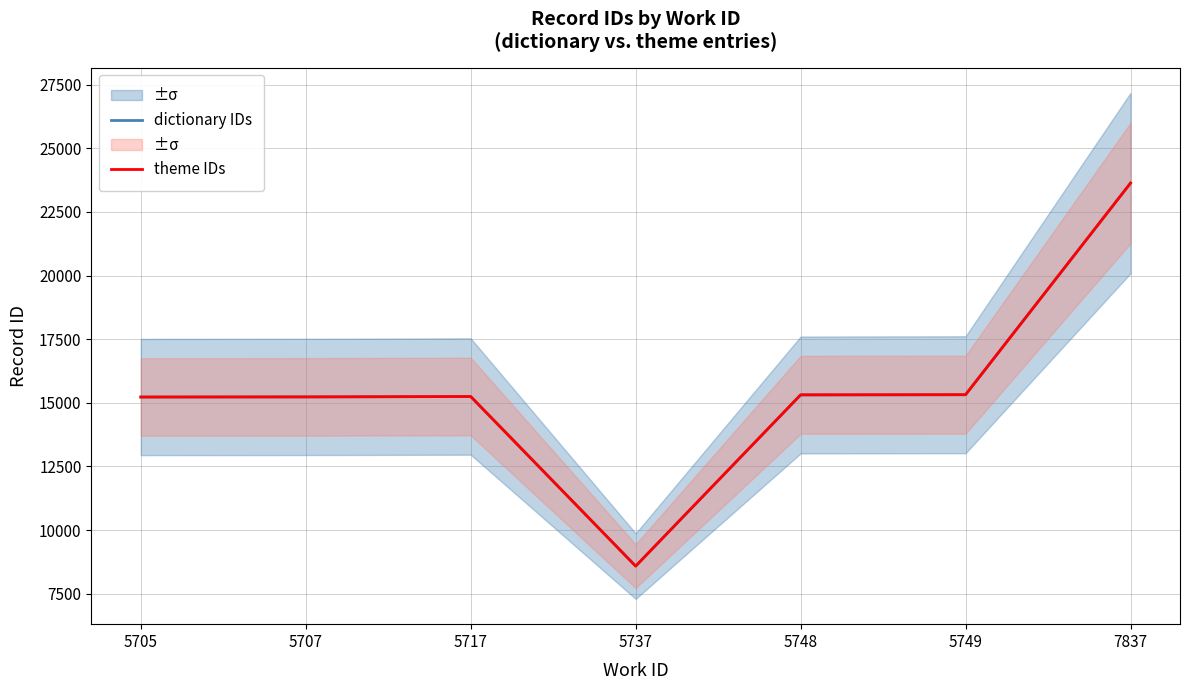

List the series in order of their peak value, highest first.

theme IDs, dictionary IDs